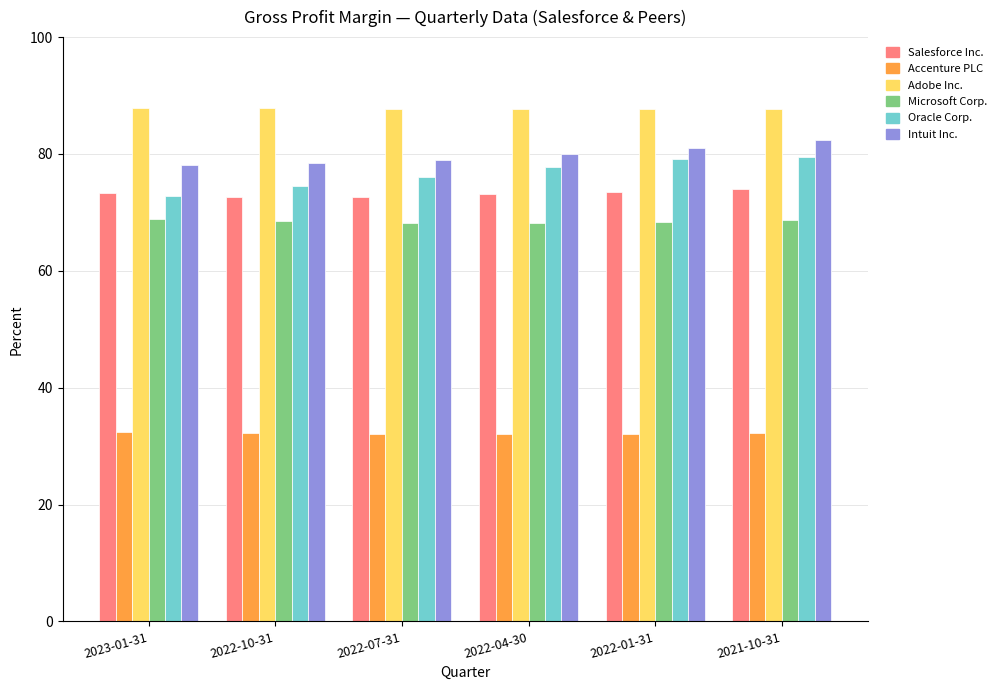

What is the average value of the Accenture PLC series?

32.2